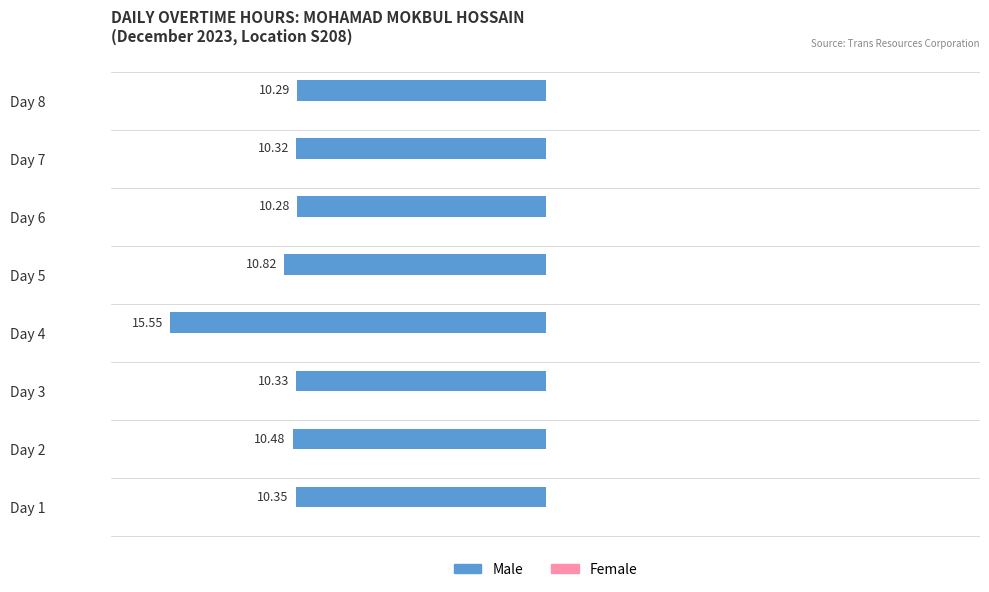

Are the bars horizontal?

Yes